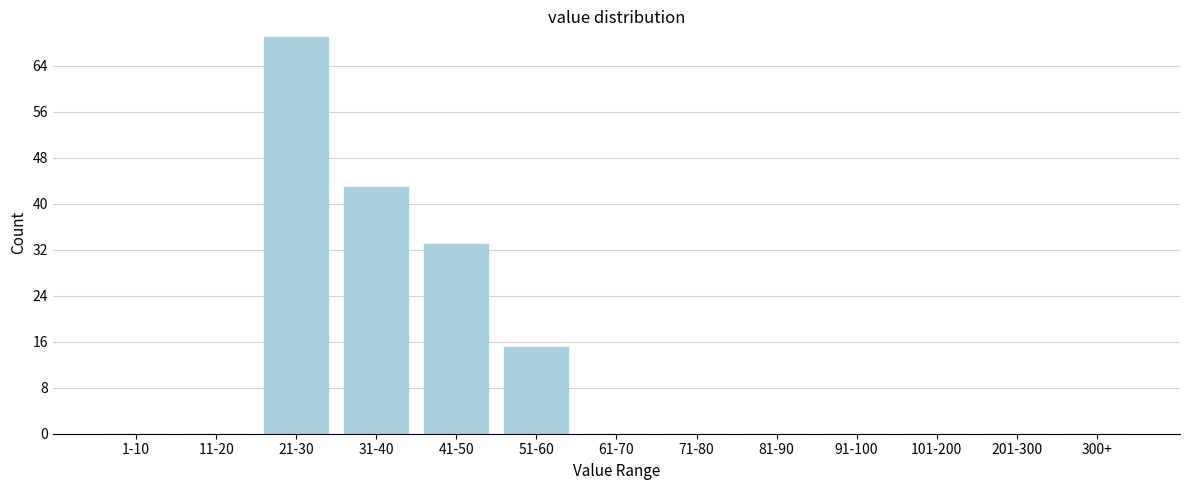

Reading right to left, extract all data points from this chart.

300+=0	201-300=0	101-200=0	91-100=0	81-90=0	71-80=0	61-70=0	51-60=15	41-50=33	31-40=43	21-30=69	11-20=0	1-10=0